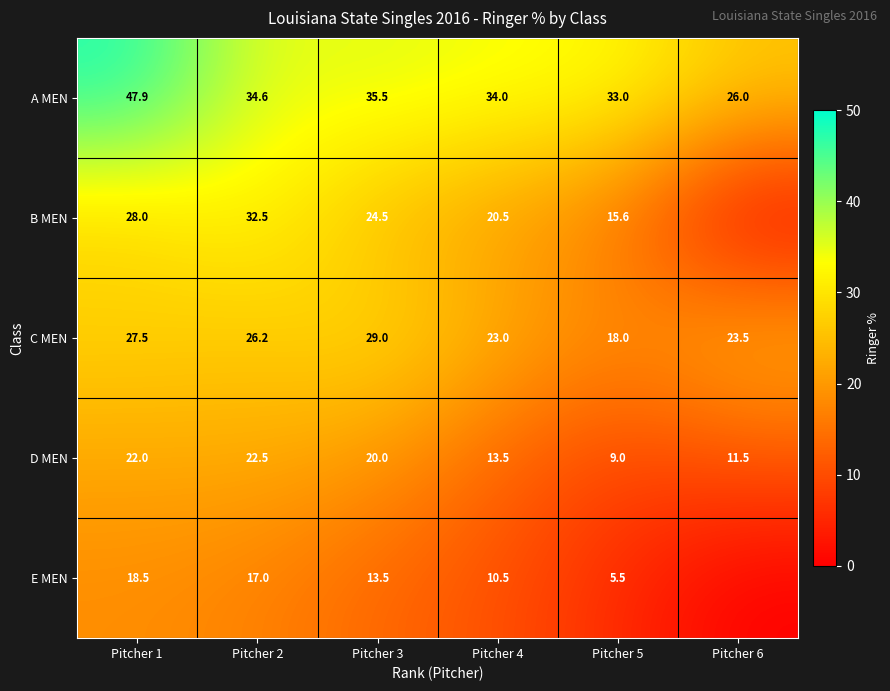

What value does the C MEN series have at Pitcher 4?

23.0